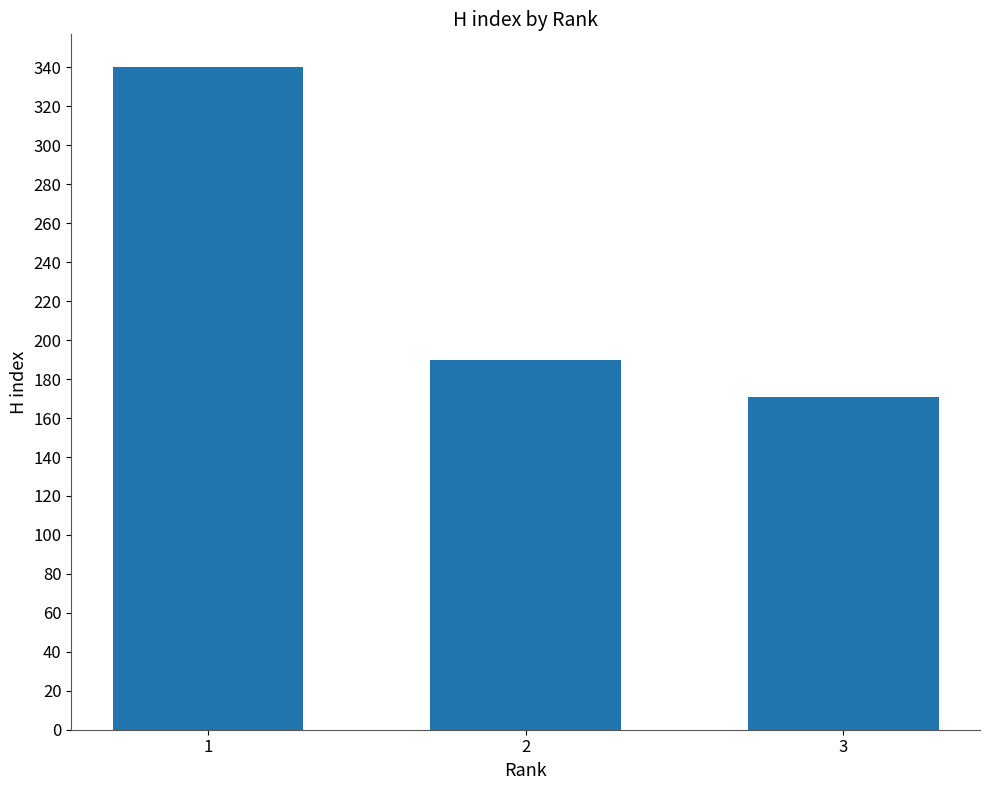

Where does the data first go above 190?

1